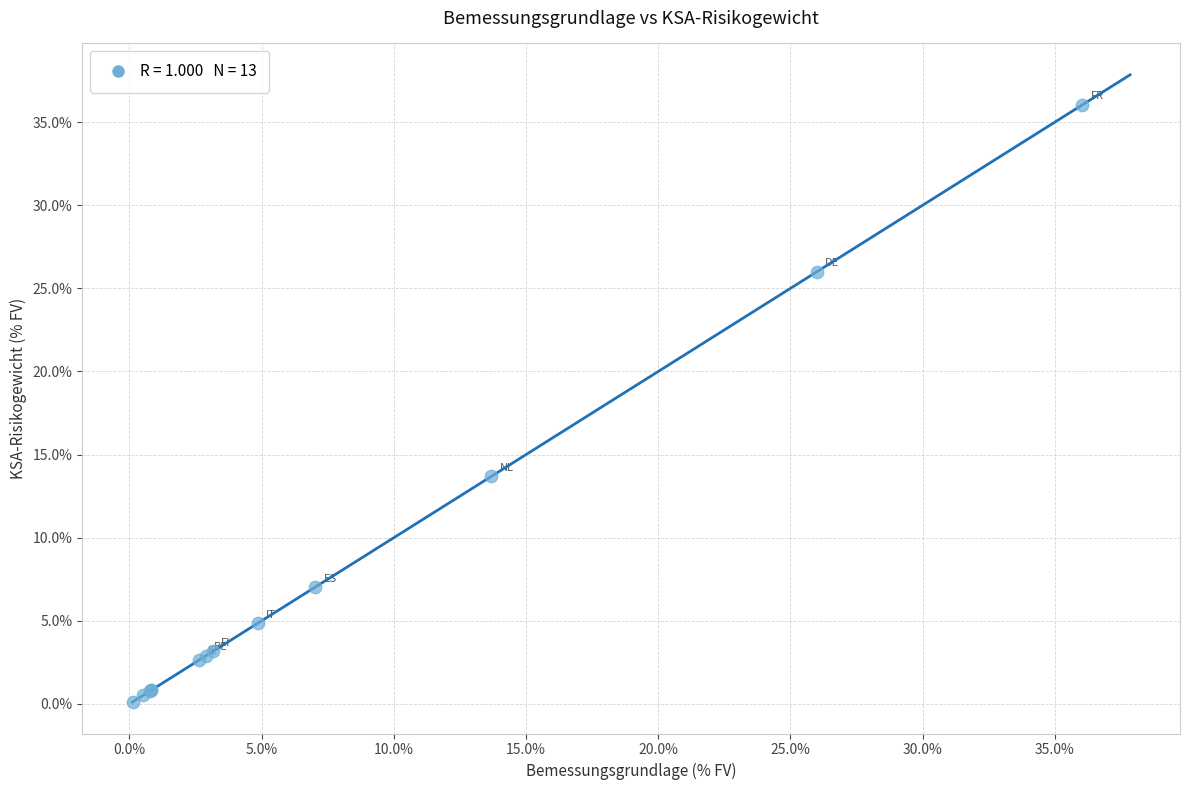

What Y value in the scatter plot is closest to 18?

13.7